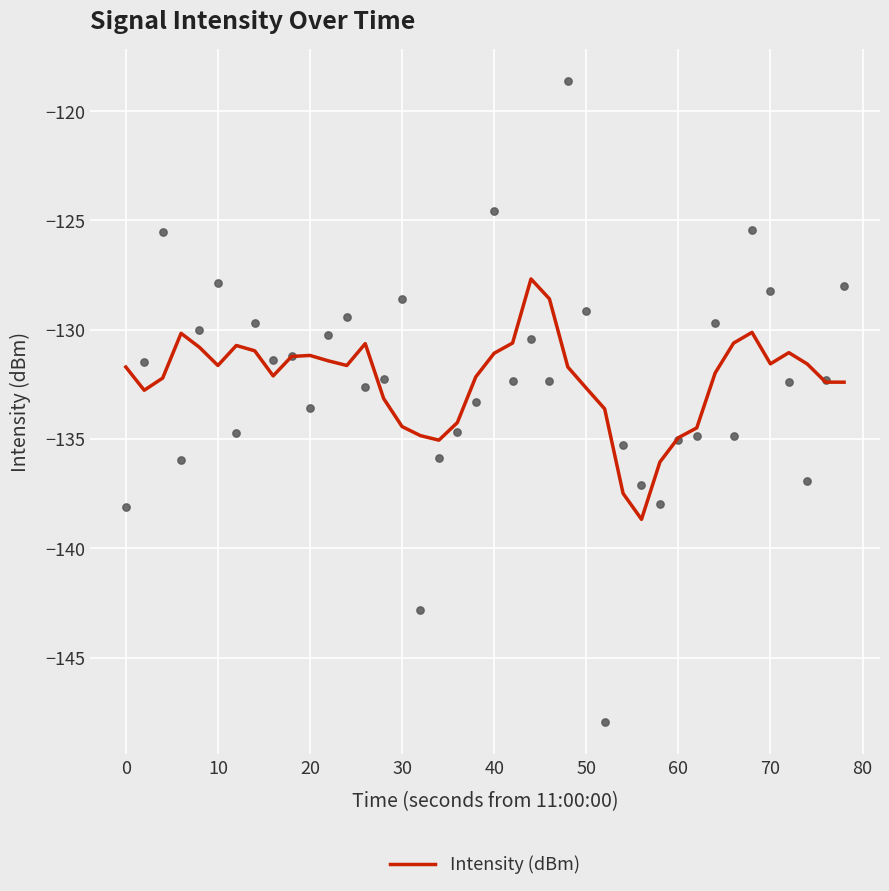

What is the highest value of the Intensity (dBm) series?

-127.7